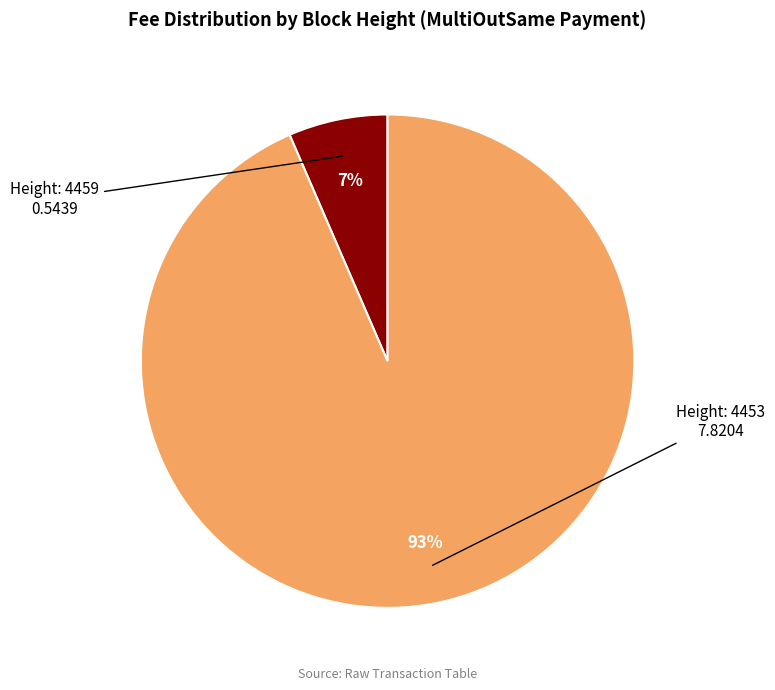

Does any single category account for the majority?

Yes